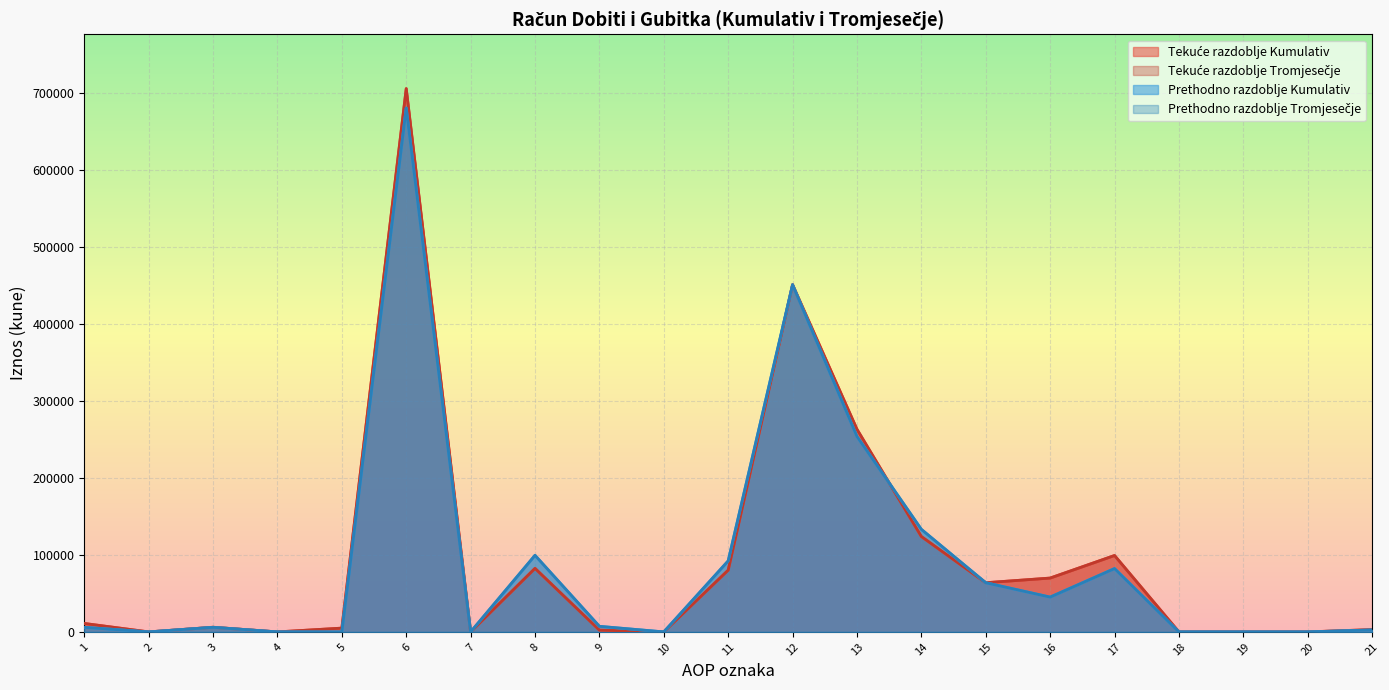

Is the value of Prethodno razdoblje Kumulativ at 20 greater than the value of Tekuće razdoblje Tromjesečje at 17?

No